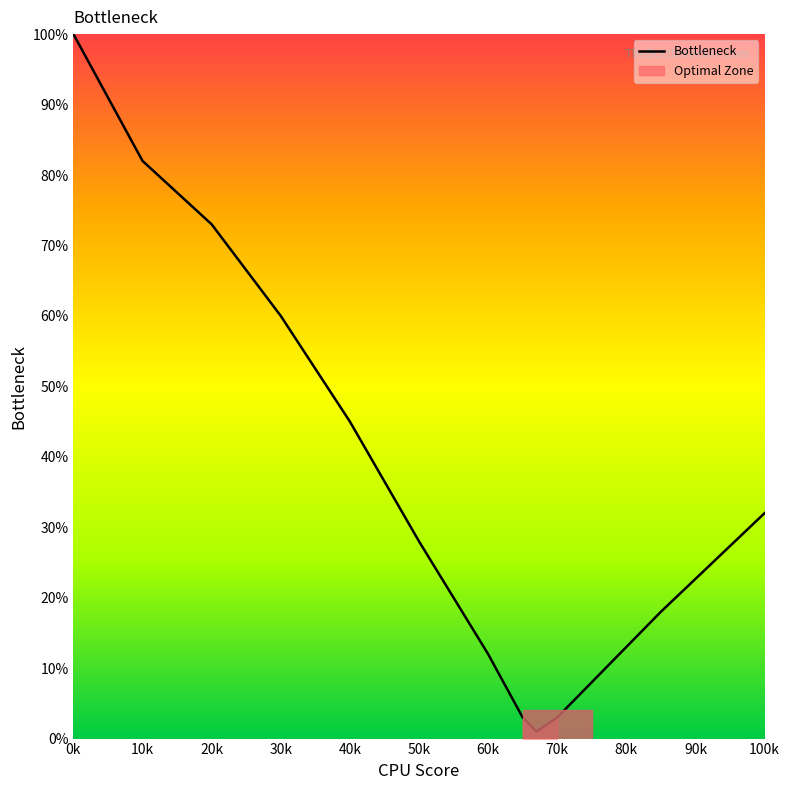

True or false: the data shows 80 at 30k.

False